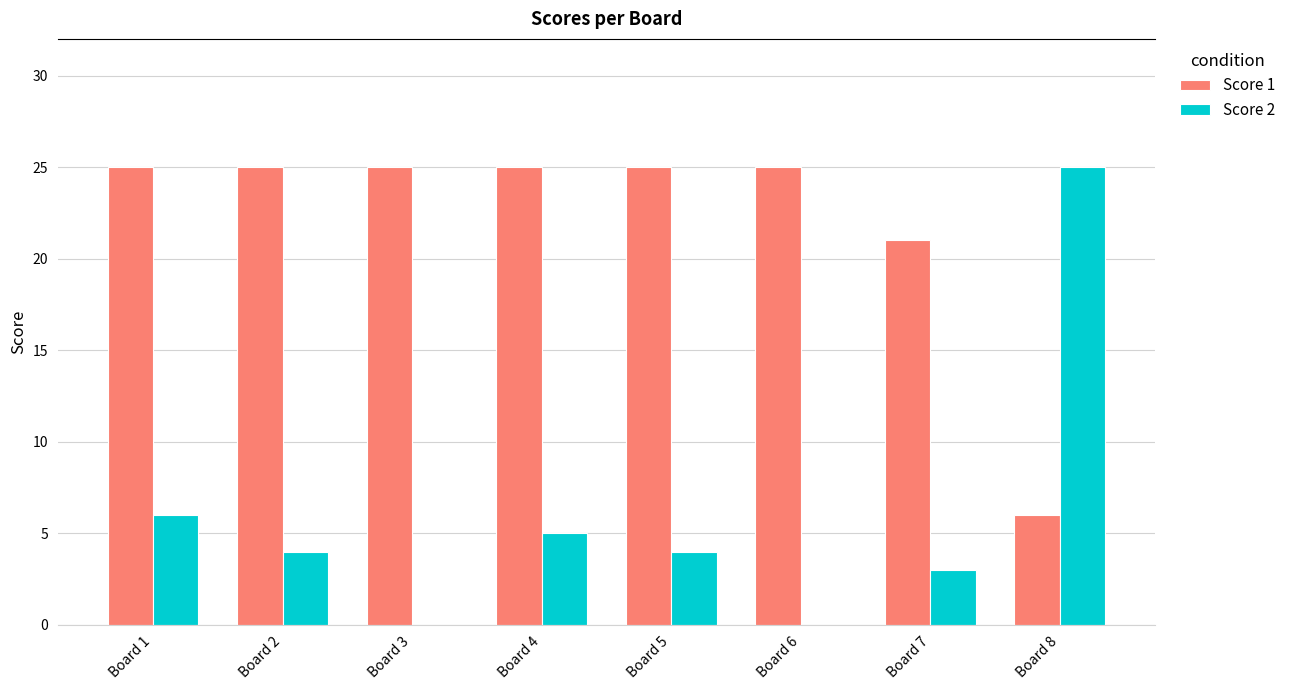

The value of Score 1 at Board 4 is 10. True or false?

False